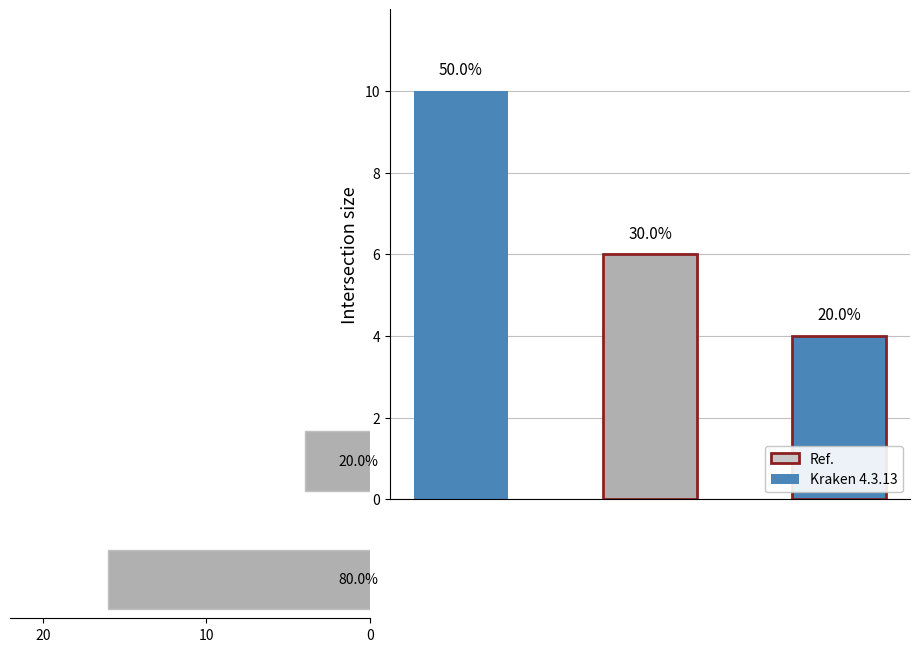

Does the chart contain stacked bars?

No